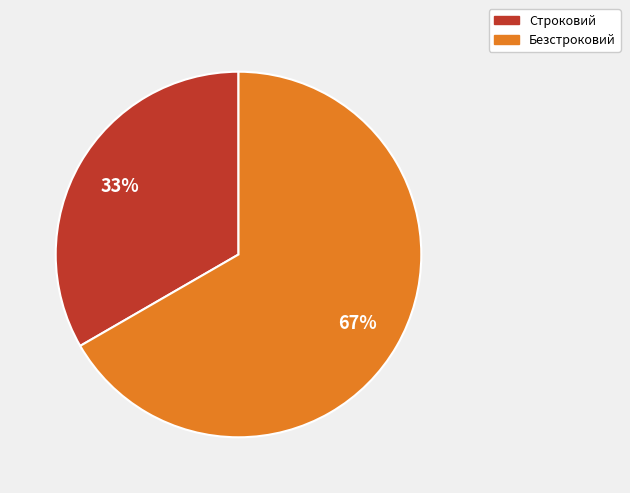

Is the sum of Безстроковий and Строковий greater than half?

Yes